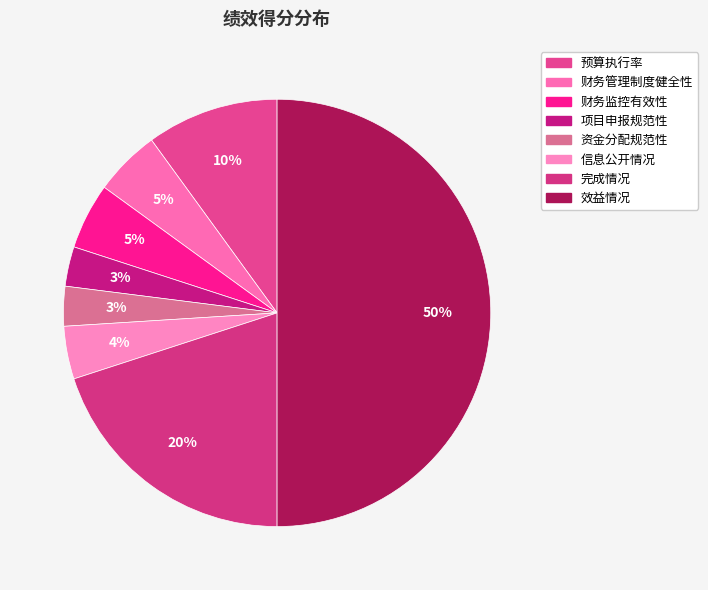

True or false: 项目申报规范性 accounts for 1% of the total.

False